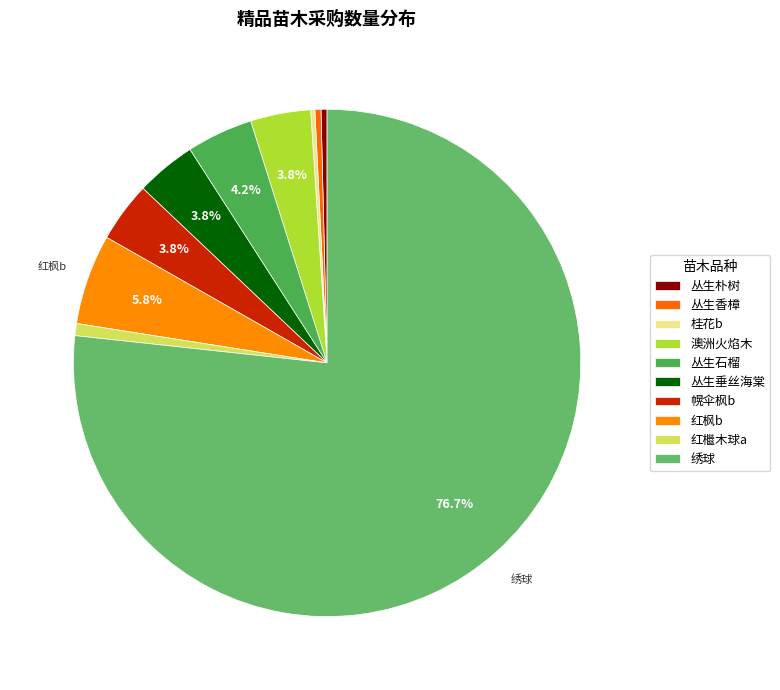

What portion of the pie excludes 丛生朴树?

99.6%